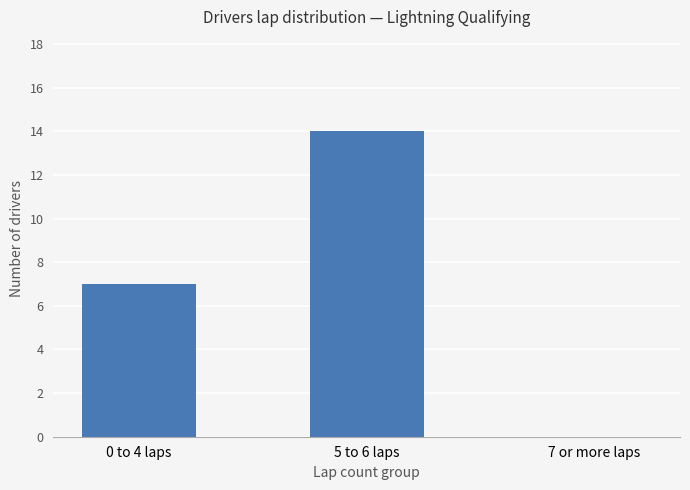

Count the number of categories in the chart.

3